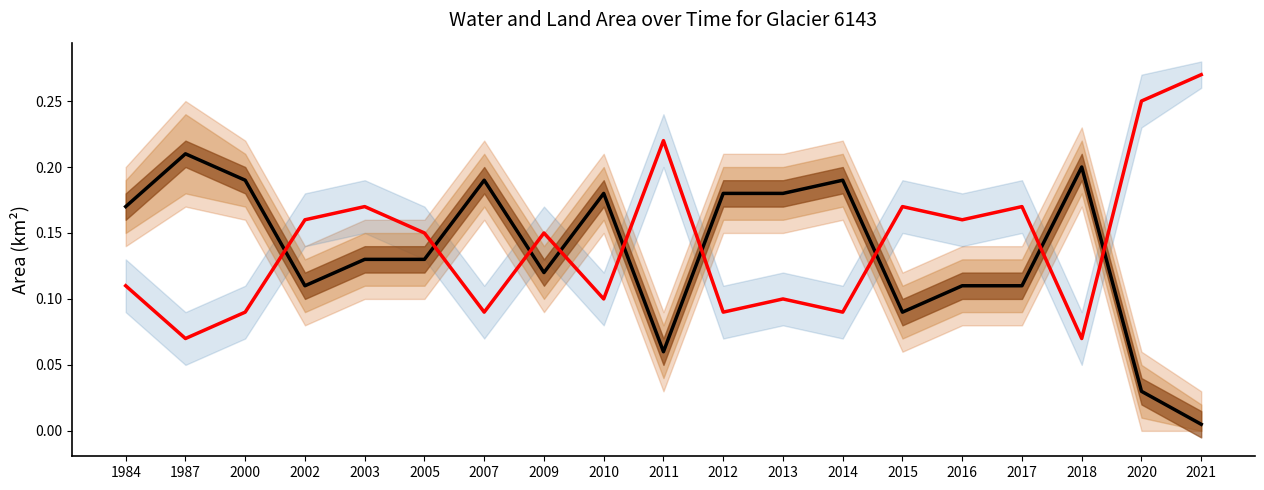

Reading left to right, what are all the values shown in this chart?

waterArea (LTM): 1984=0.2	1987=0.2	2000=0.2	2002=0.1	2003=0.1	2005=0.1	2007=0.2	2009=0.1	2010=0.2	2011=0.1	2012=0.2	2013=0.2	2014=0.2	2015=0.1	2016=0.1	2017=0.1	2018=0.2	2020=0.0	2021=0.0
landArea (CY): 1984=0.1	1987=0.1	2000=0.1	2002=0.2	2003=0.2	2005=0.1	2007=0.1	2009=0.1	2010=0.1	2011=0.2	2012=0.1	2013=0.1	2014=0.1	2015=0.2	2016=0.2	2017=0.2	2018=0.1	2020=0.2	2021=0.3